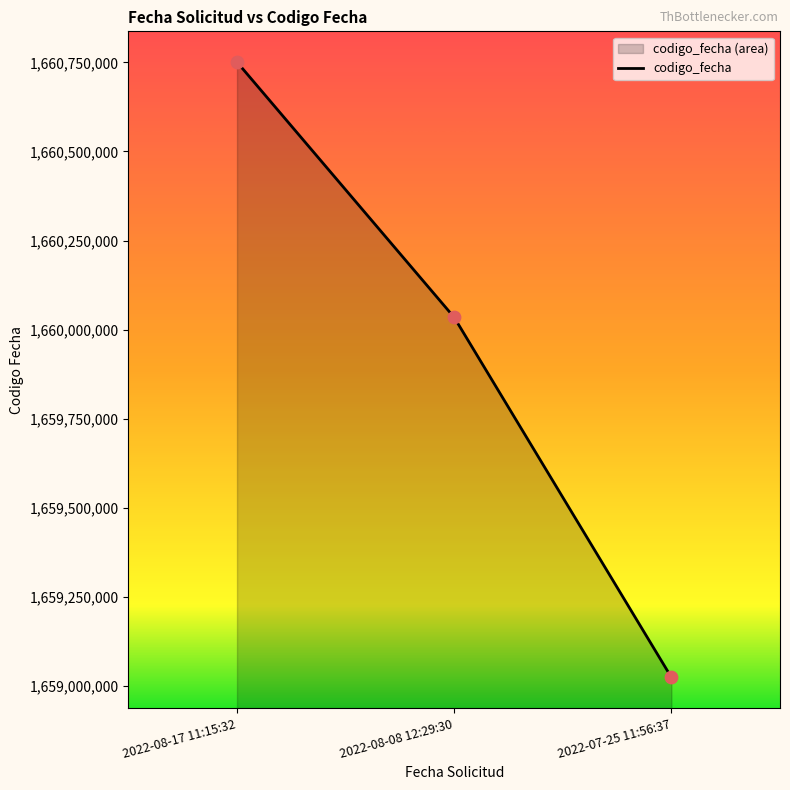

Approximately how many times larger is the value at 2022-08-17 11:15:32 compared to 2022-08-08 12:29:30?

1.0